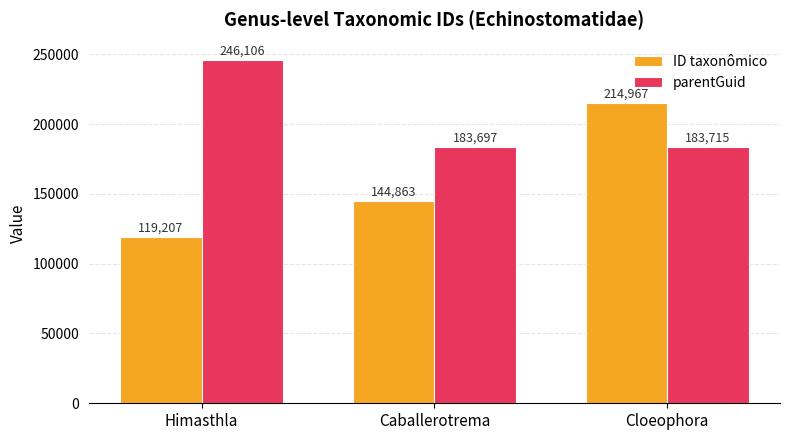

What value does the ID taxonômico series have at Himasthla?

119207.0